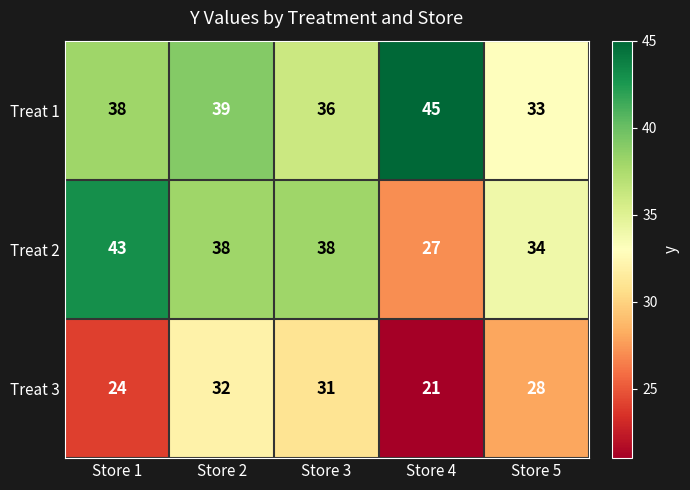

At which label is Treat 1 closest to 39?

Store 2